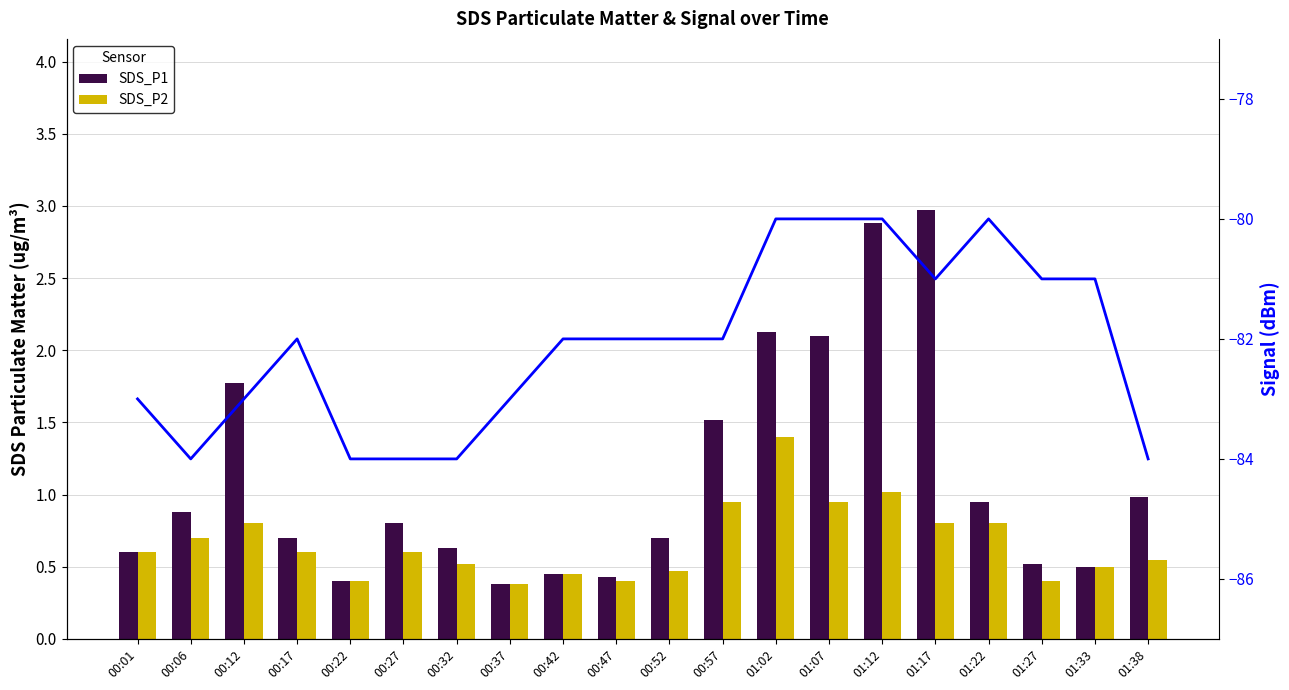

What is the highest value of the SDS_P2 series?

1.4